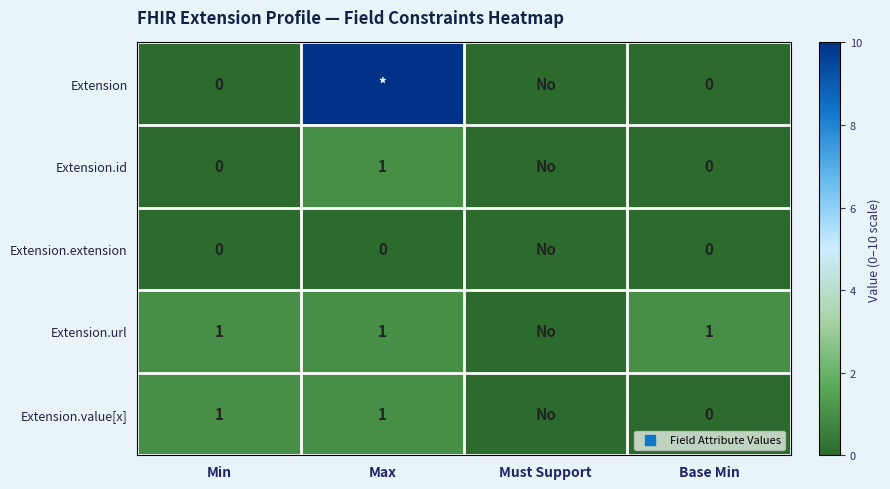

The Extension.url series shows 1 at Min. True or false?

True